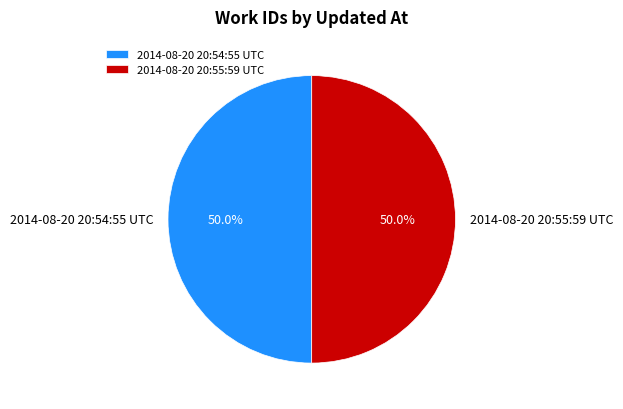

How many slices are in this pie chart?

2